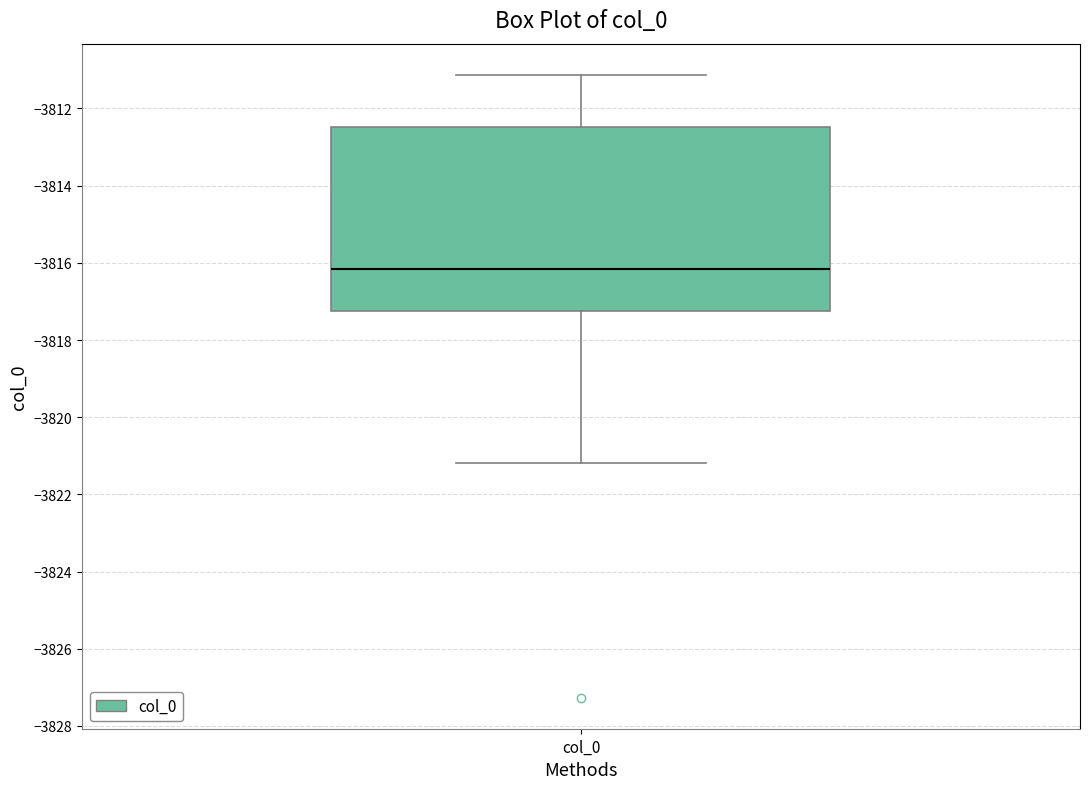

Read this box plot against the y-axis: the position of the median line, the range covered by the box, and the ends of both whiskers. The values are not printed on the chart, so give them approximately, as read against the axis.

median -3816.2, box -3817.2 to -3812.4, whiskers -3821.2 to -3811.2